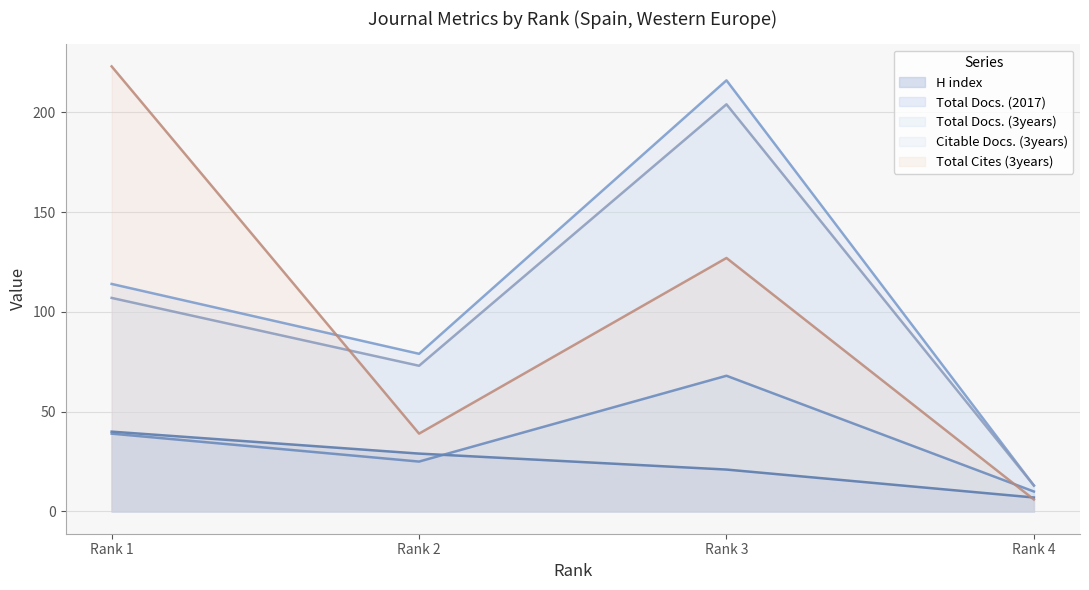

Reading left to right, list all the values displayed in this chart.

H index: Rank 1=40	Rank 2=29	Rank 3=21	Rank 4=7
Total Docs. (2017): Rank 1=39	Rank 2=25	Rank 3=68	Rank 4=10
Total Docs. (3years): Rank 1=114	Rank 2=79	Rank 3=216	Rank 4=13
Citable Docs. (3years): Rank 1=107	Rank 2=73	Rank 3=204	Rank 4=13
Total Cites (3years): Rank 1=223	Rank 2=39	Rank 3=127	Rank 4=6